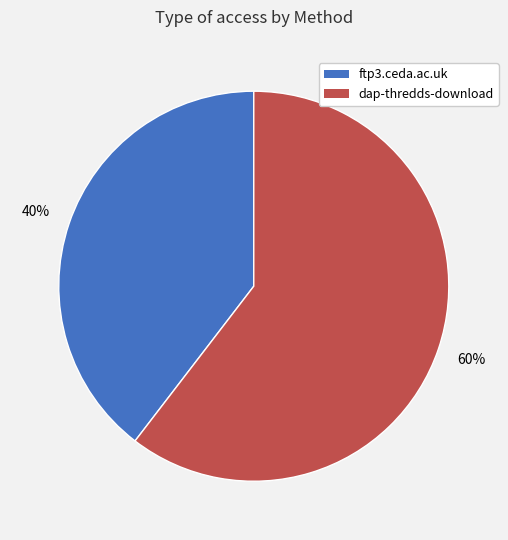

The dap-thredds-download slice represents 69% of the pie. True or false?

False